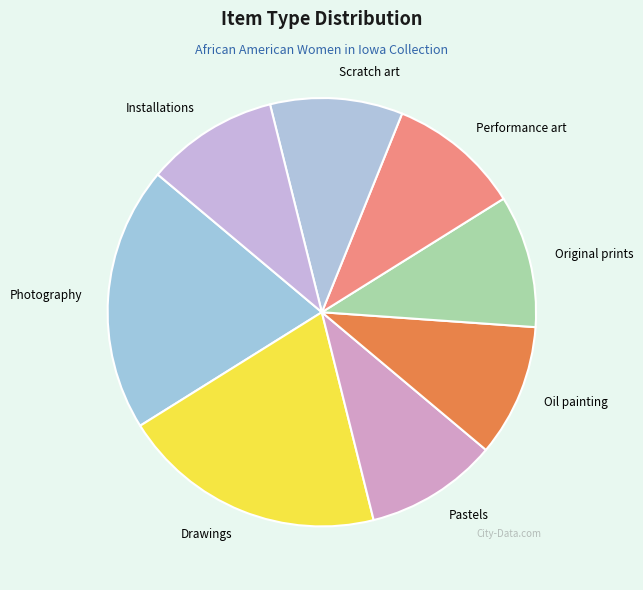

What is the ratio of the value at Scratch art to the value at Performance art?

1.0